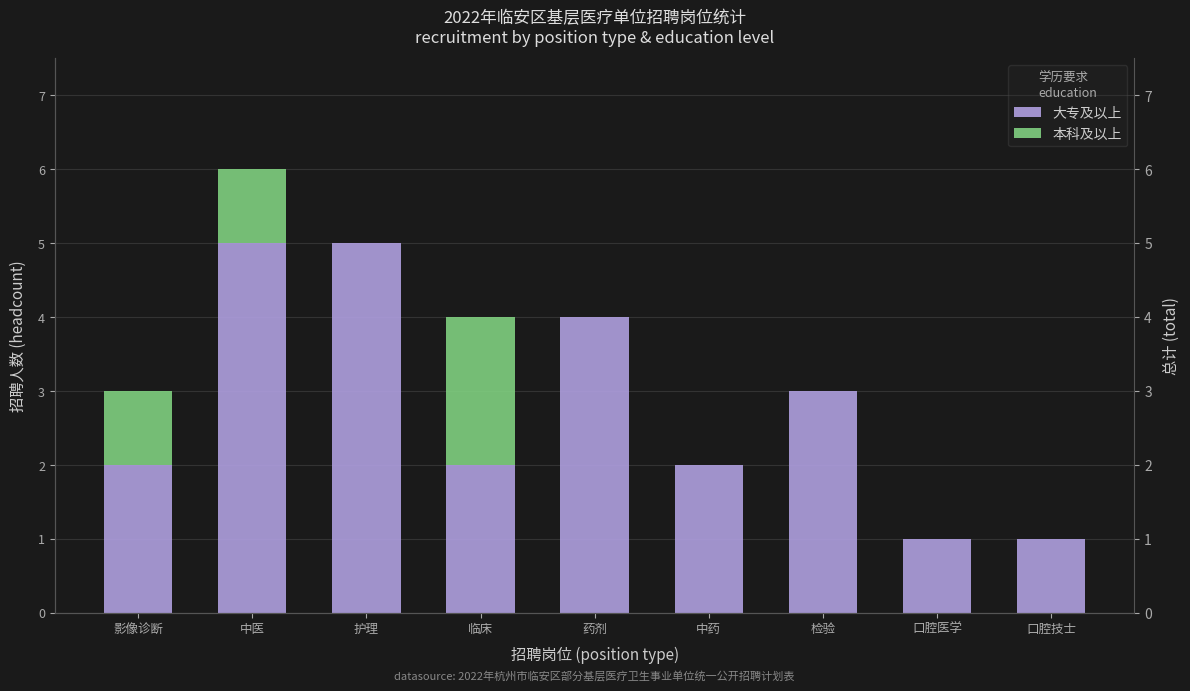

At which category does the chart reach its minimum across all series?

护理